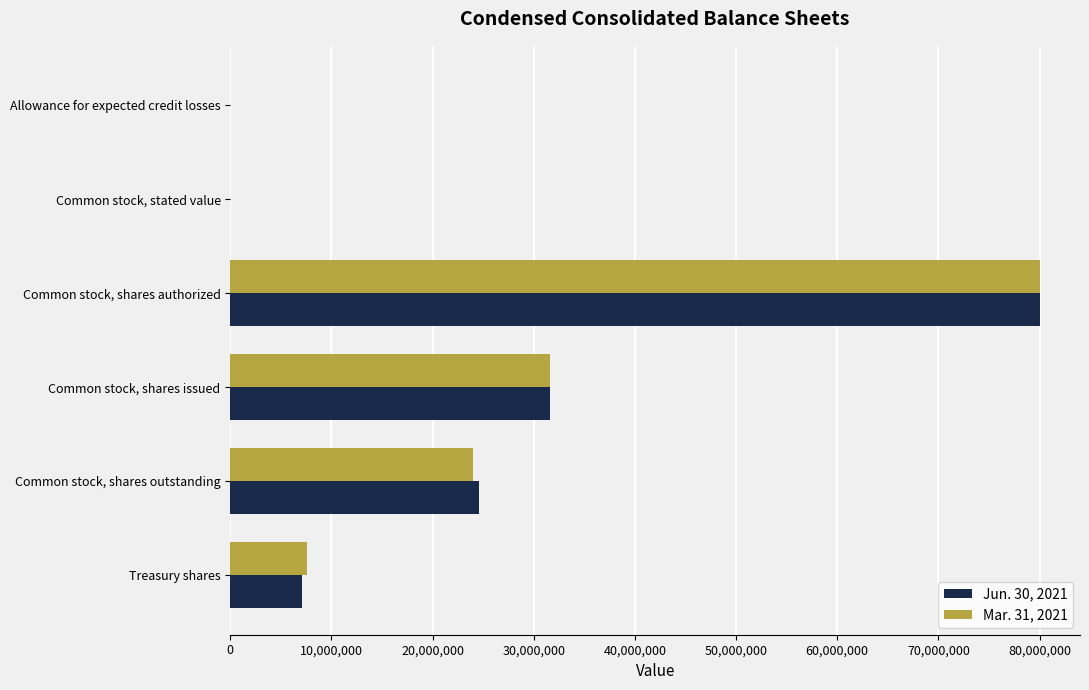

Is the value of Mar. 31, 2021 at Common stock, shares issued greater than the value of Jun. 30, 2021 at Common stock, shares outstanding?

Yes